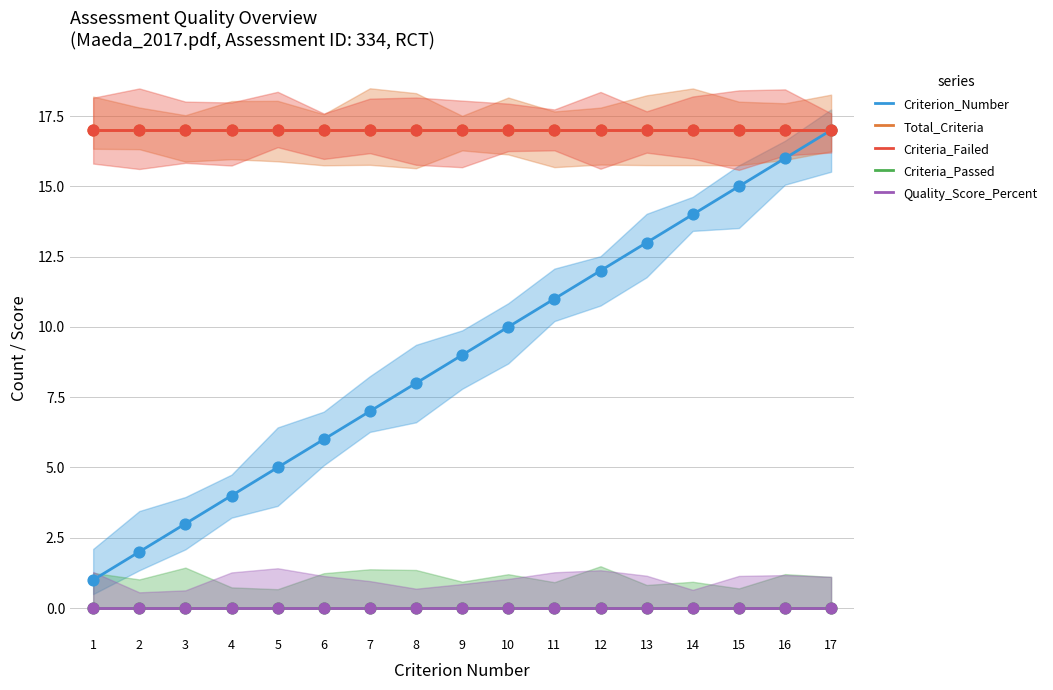

Is the value of Criteria_Passed at 13 greater than the value of Criterion_Number at 7?

No